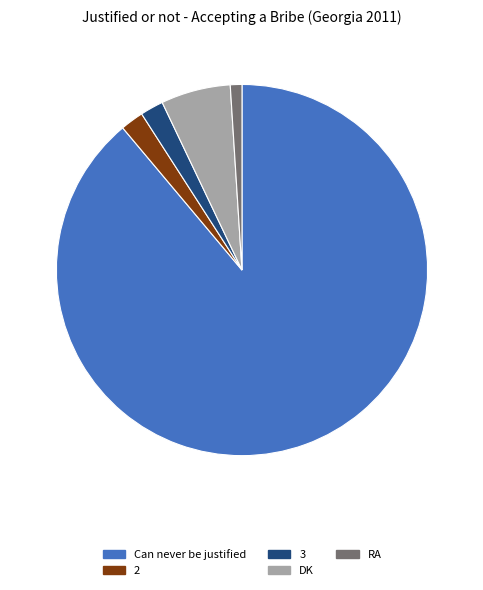

What is the majority slice?

Can never be justified